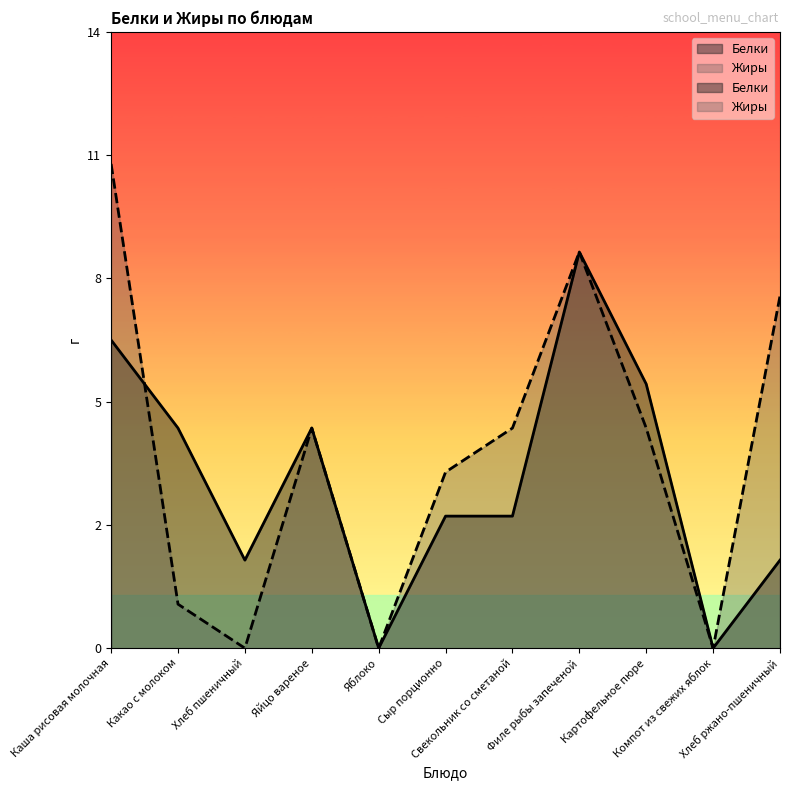

Where is Белки nearest to the value 4?

Какао с молоком